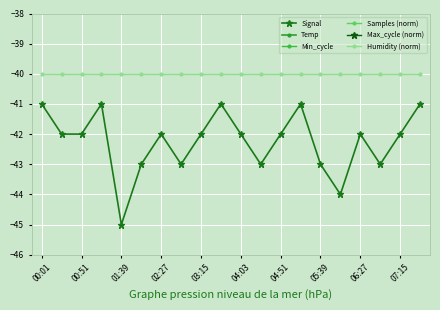

Is this an area chart (filled region under the line)?

No